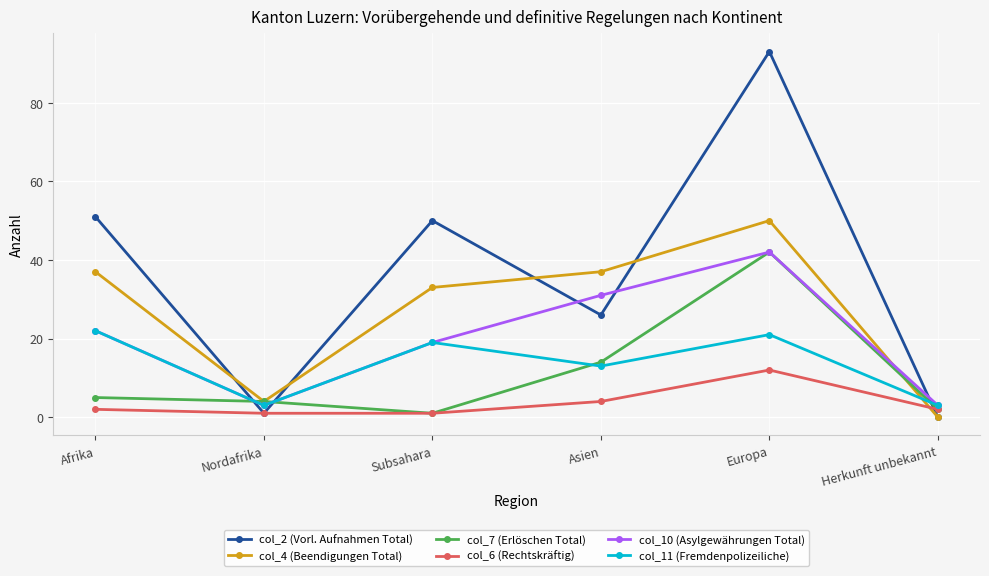

What is the difference between the highest and lowest values at Europa?

81